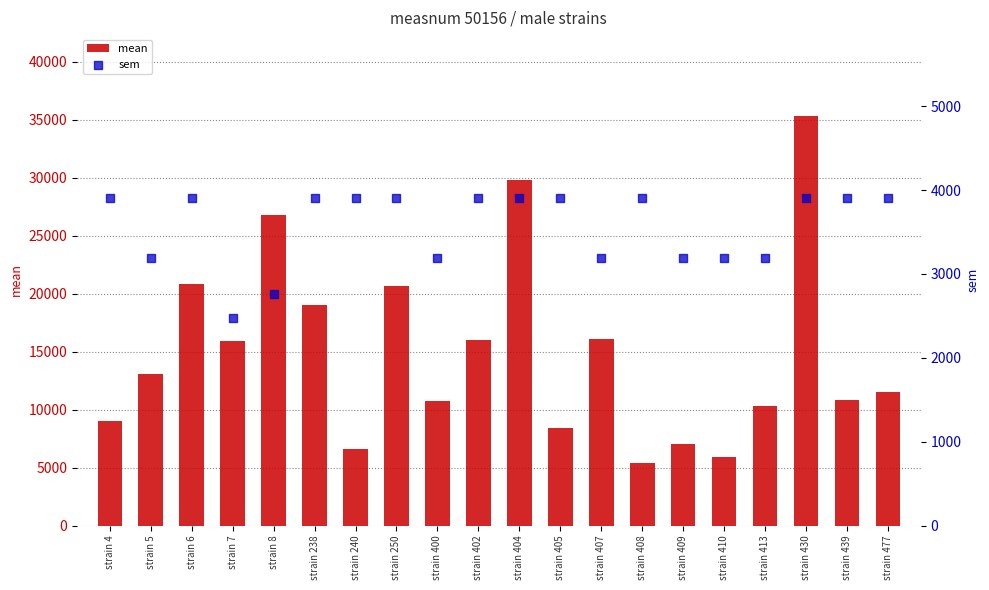

Which series has the largest total across all categories?

mean